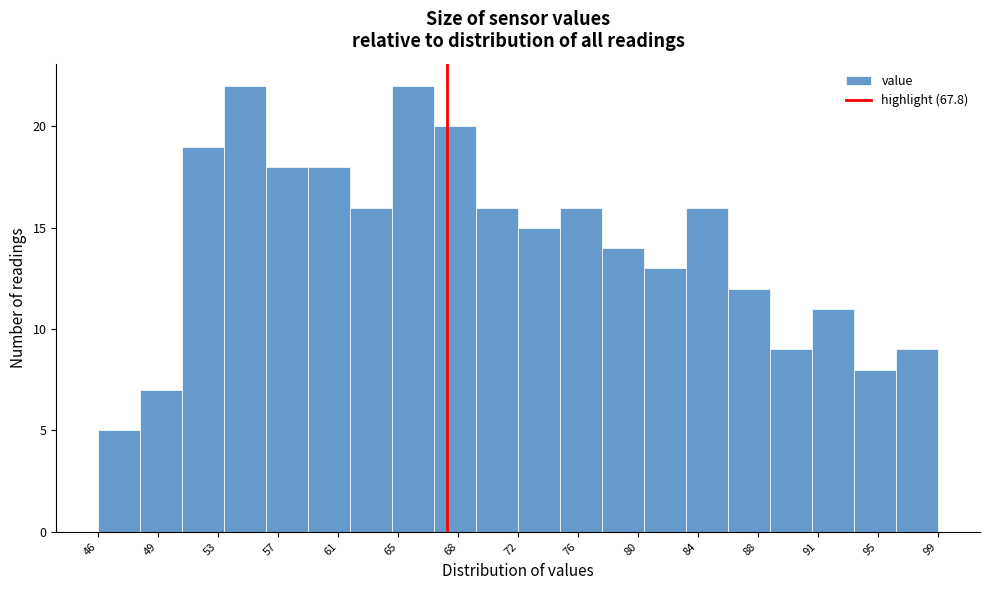

How tall is the bar that spans 80.5 to 83.0 on the x-axis? Neither the bar edges nor the heights are printed on the chart, so give them approximately, as read against the axes.

13